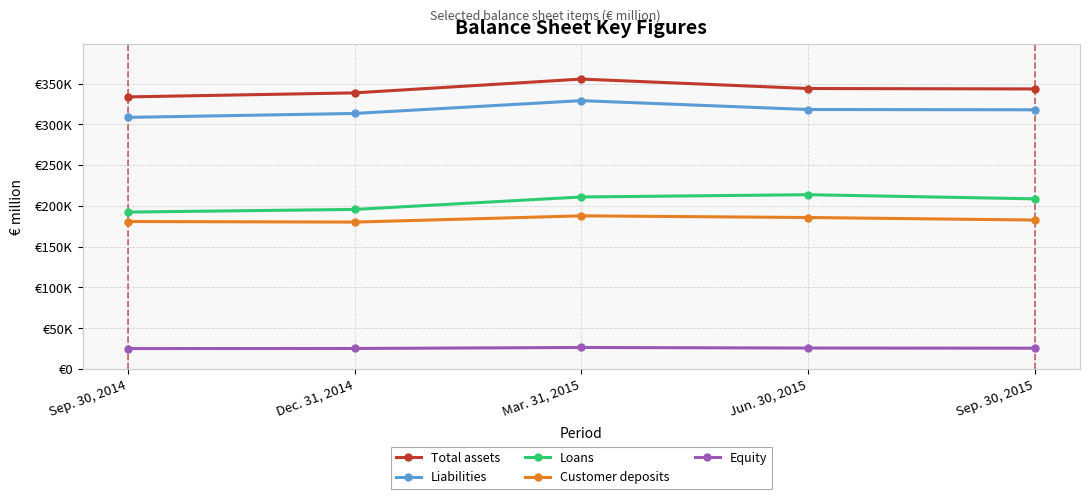

What are all the series names shown in the legend?

Total assets, Liabilities, Loans, Customer deposits, Equity